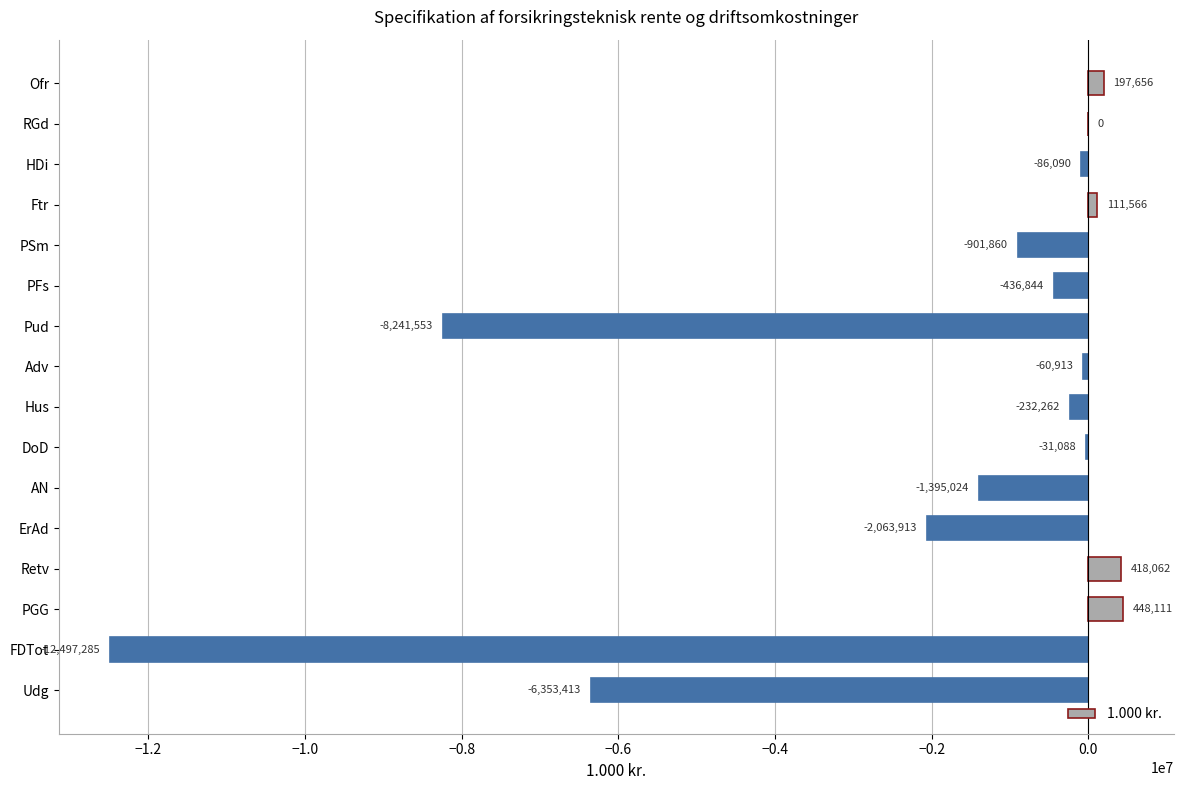

What is the sum of all values?

-31124850